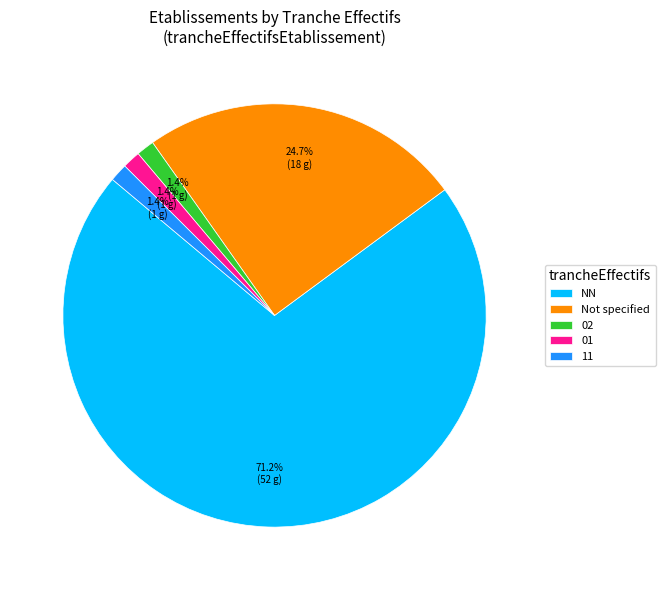

What is the ratio of the value at 01 to the value at 11?

1.0